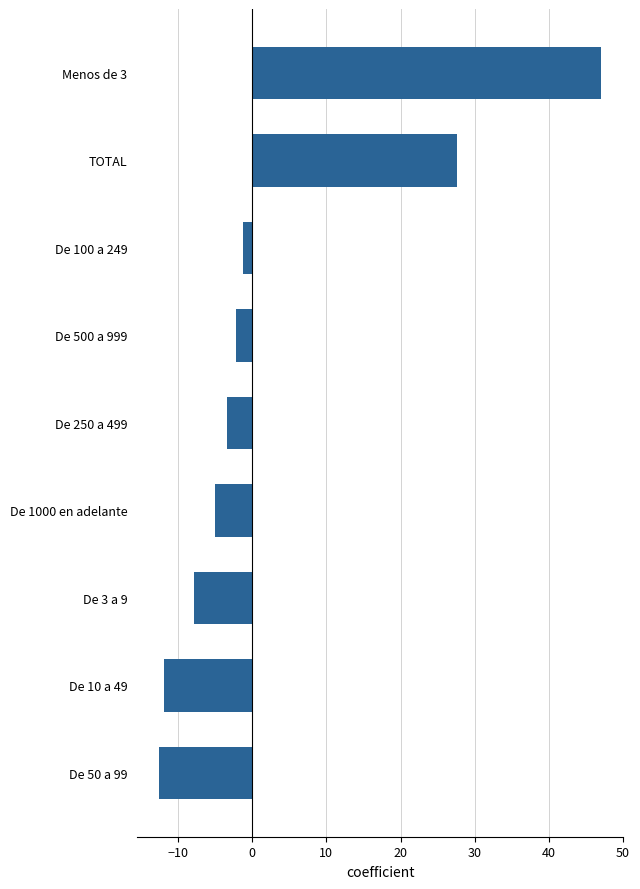

What is the change in value from De 250 a 499 to Menos de 3?

+50.4